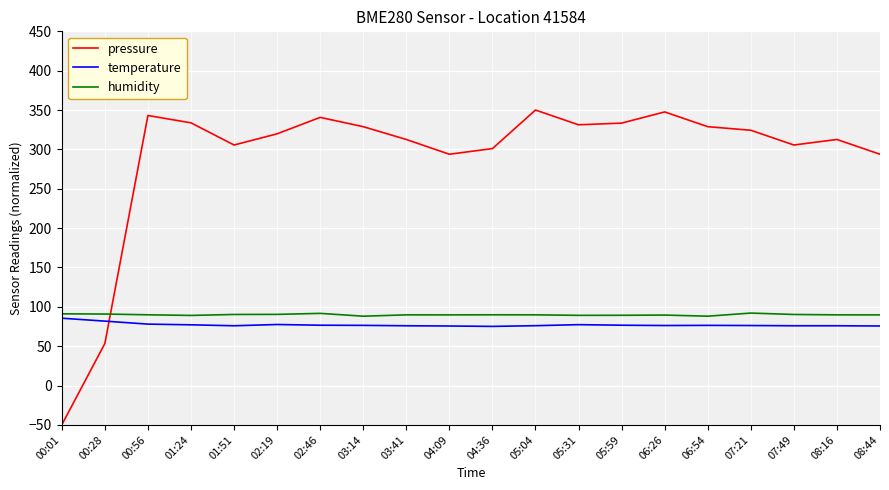

Between 00:56 and 06:54, which series saw the biggest shift?

pressure